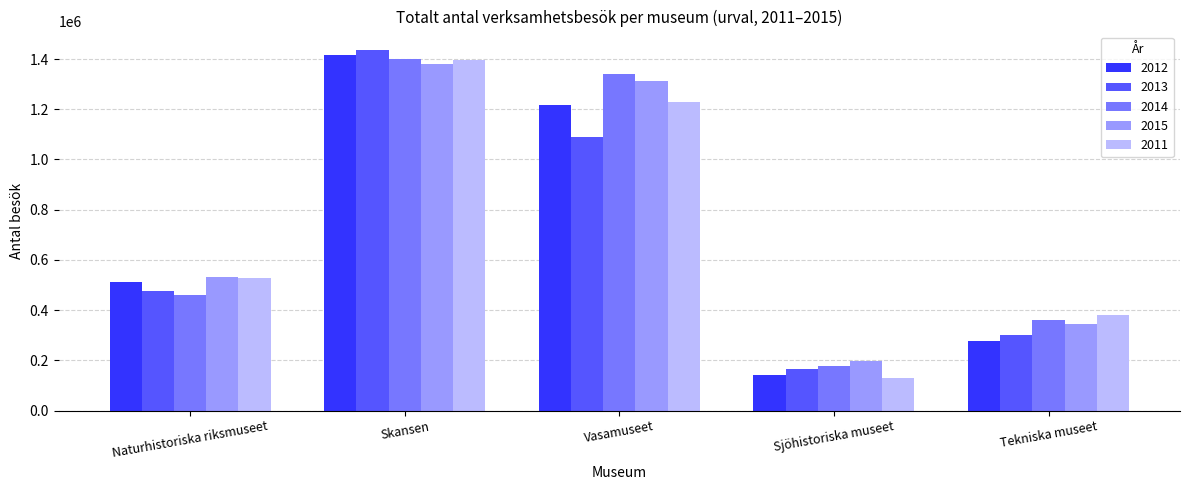

What is the average value of the 2011 series?

732990